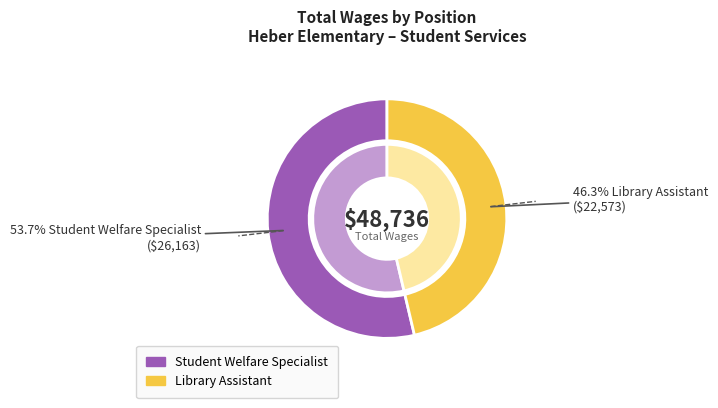

Count the number of slices in the pie.

2